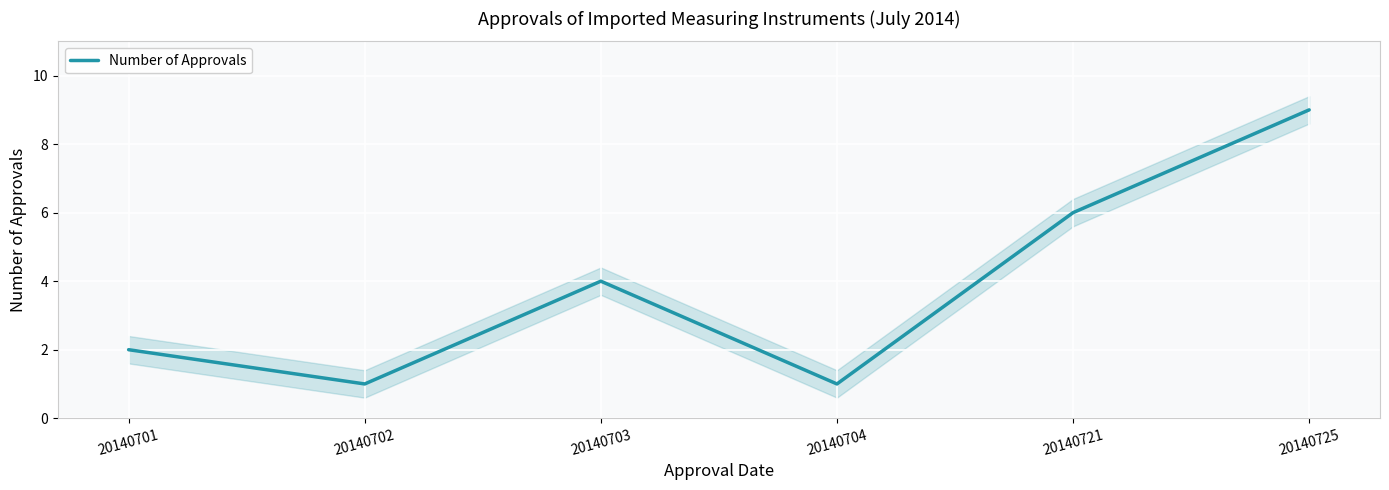

True or false: the data shows 2 at 20140721.

False